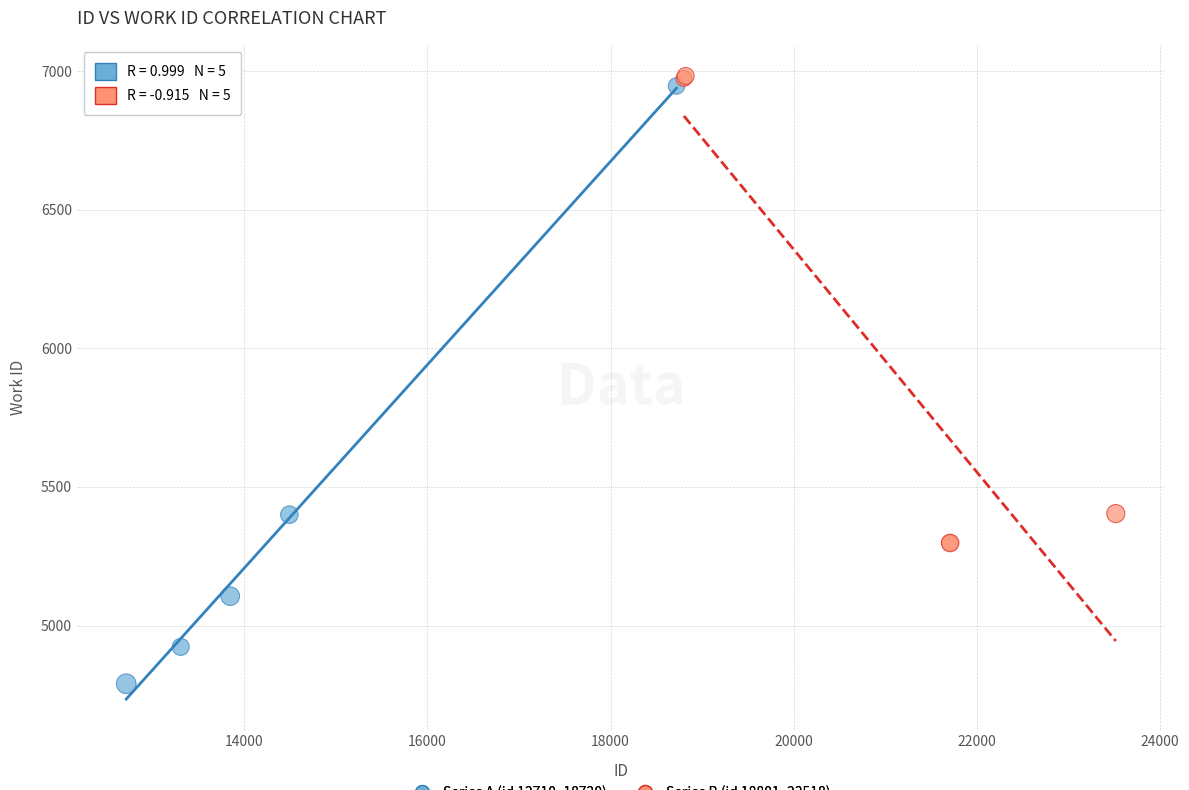

What are all the series names shown in the legend?

Series A (id 12710–18720), Series B (id 18801–23518)